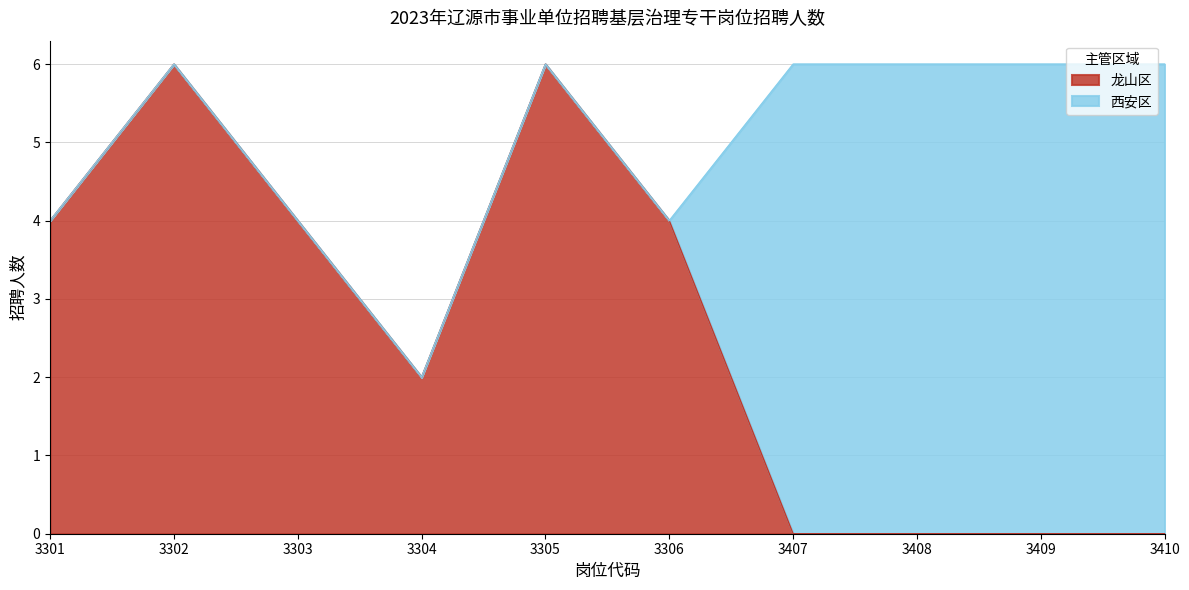

Read the value at 3306.

4